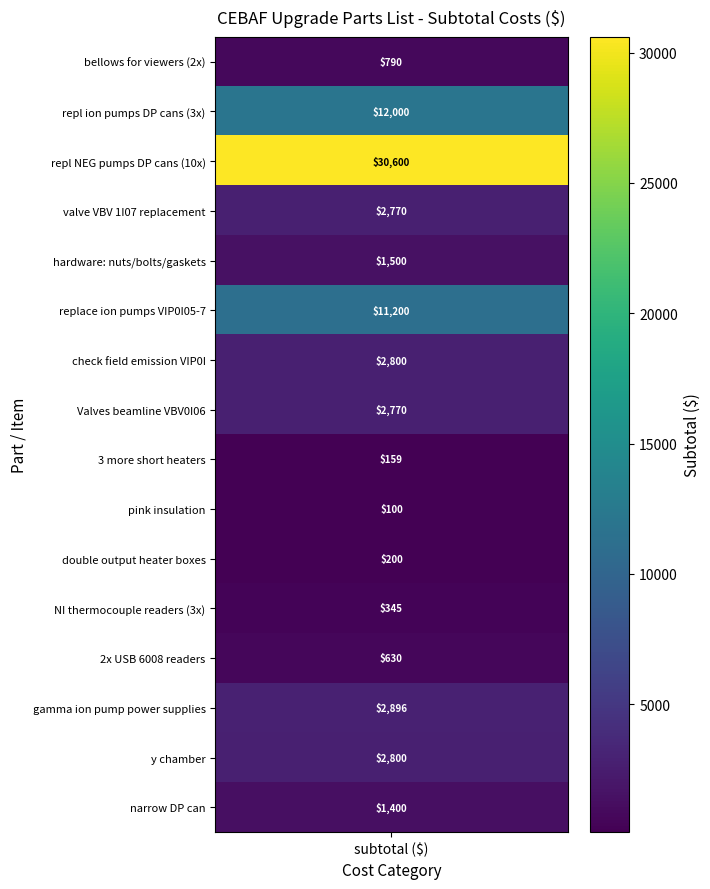

Is the value of NI thermocouple readers (3x) at 7 greater than the value of bellows for viewers (2x) at 8?

No